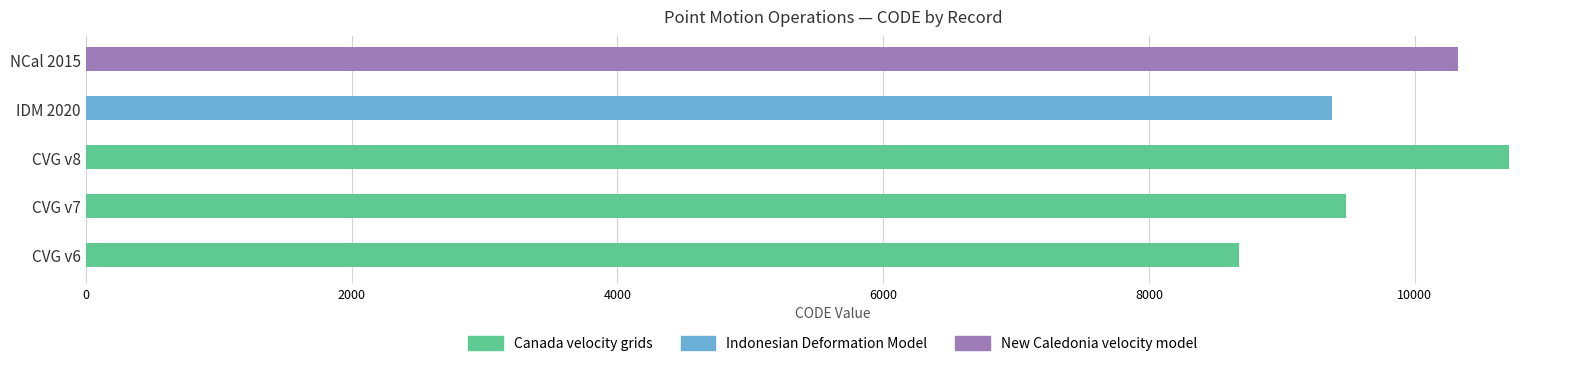

The chart shows a value of 5592 at Canada velocity grid v6. True or false?

False